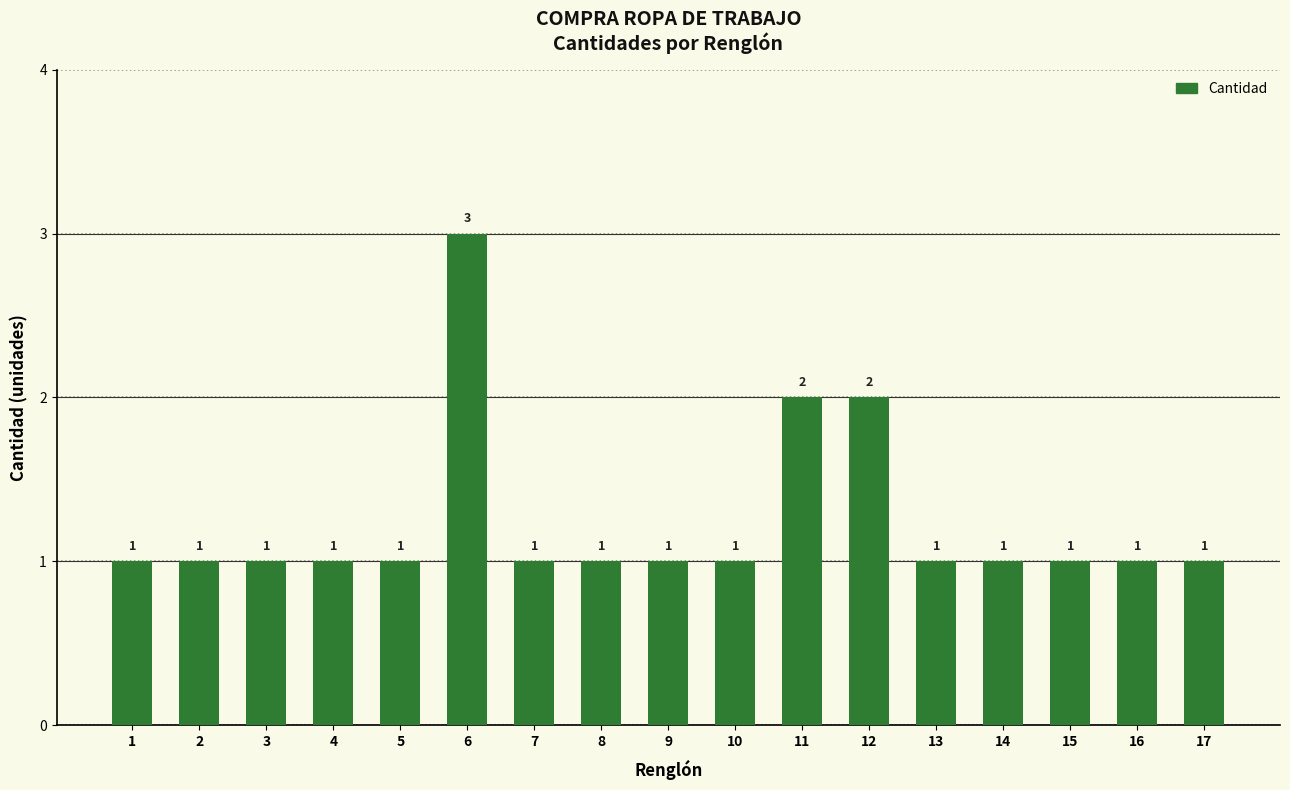

Count the number of data series in this chart.

1